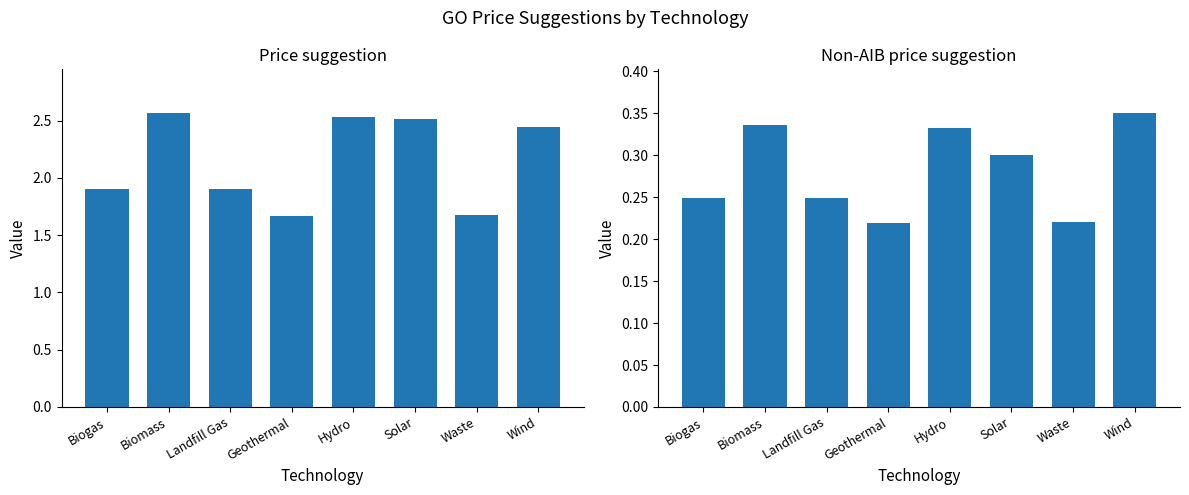

Is it true that Price suggestion equals 4.4 at Hydro?

False